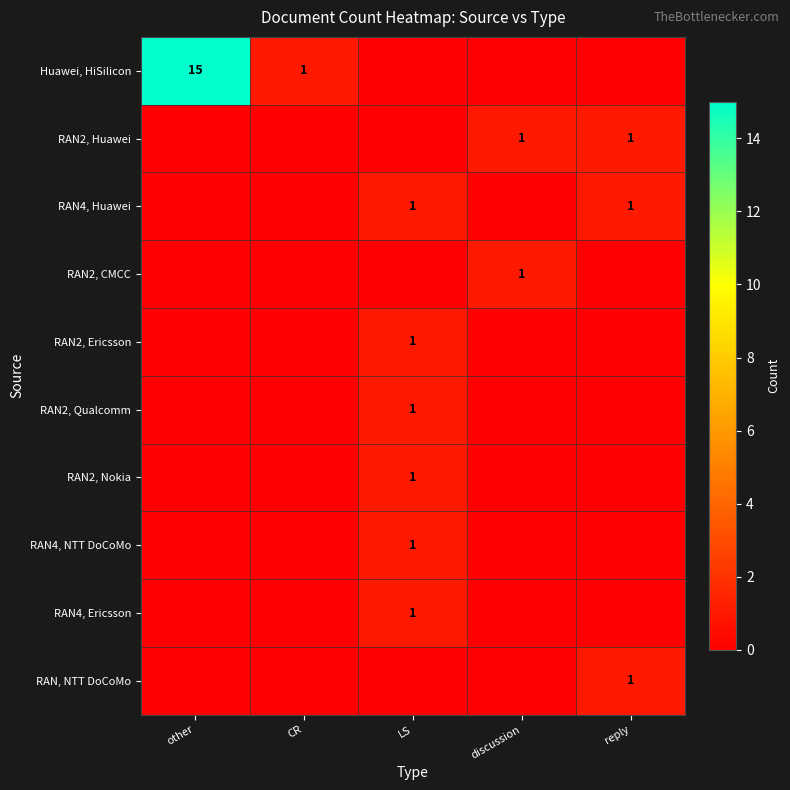

How many data points in RAN, NTT DoCoMo are above 0?

1